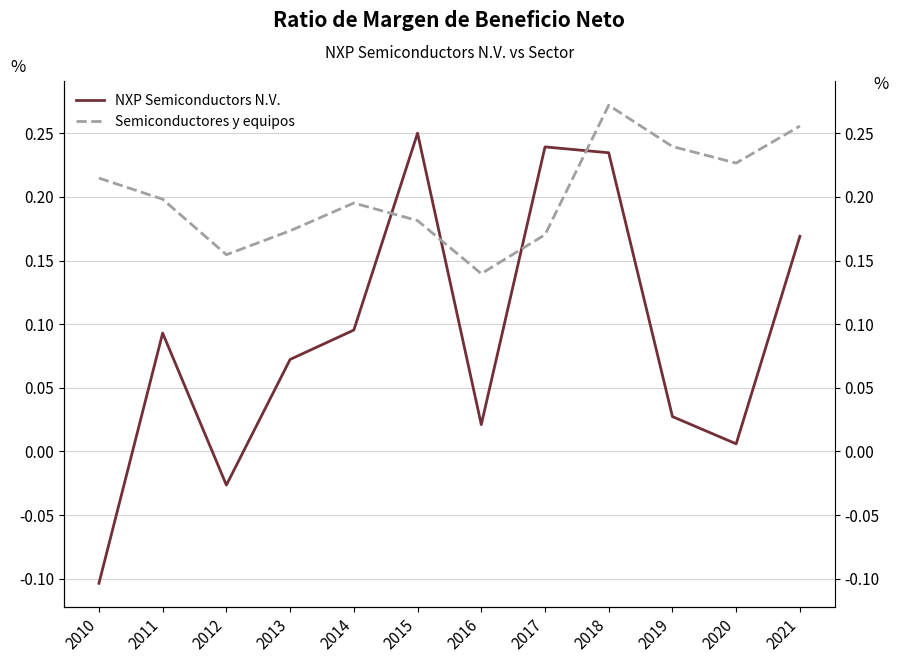

The value of Semiconductores y equipos at 2017 is 0.2. True or false?

True